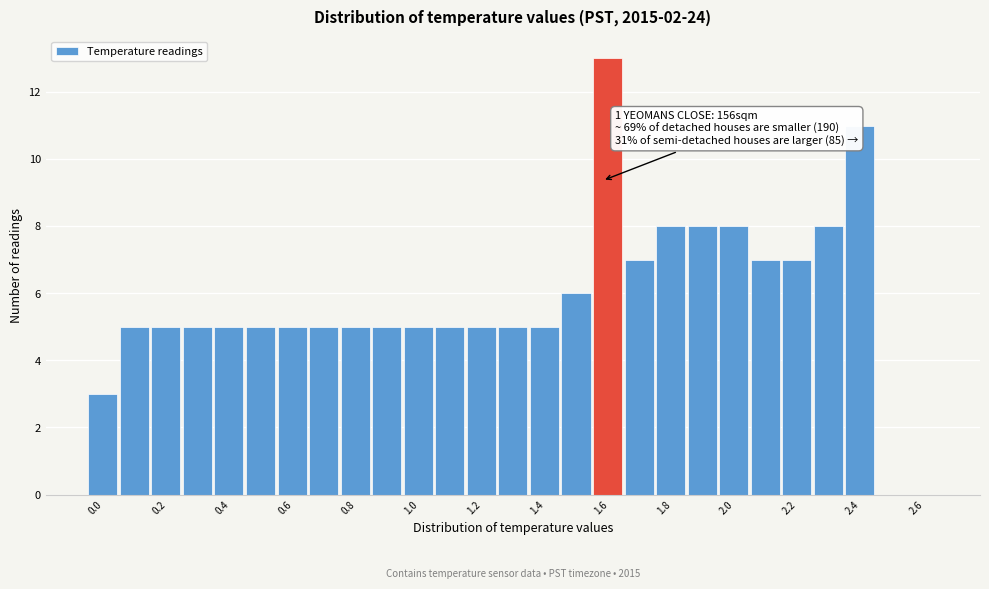

Over which range of the x-axis is the bar tallest?

1.55 to 1.65